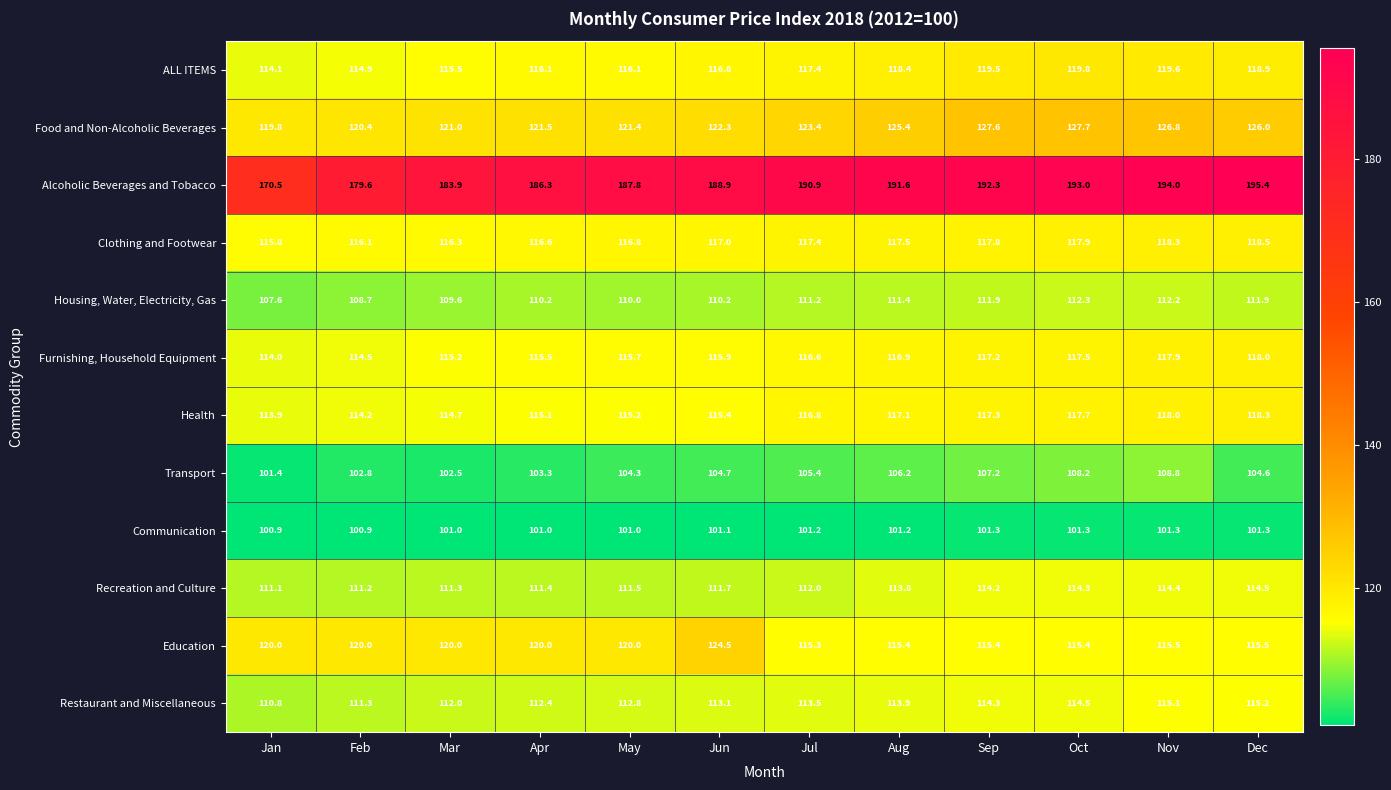

What is the sum of all Transport values?

1259.4